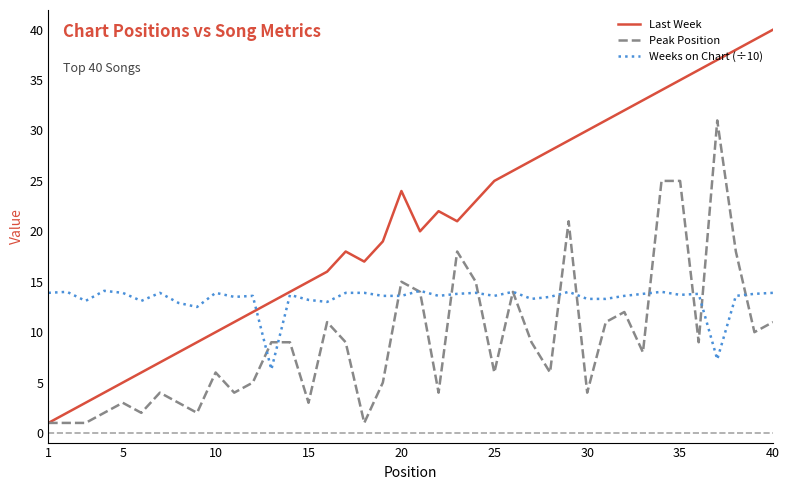

Which series has the largest total across all categories?

Last Week